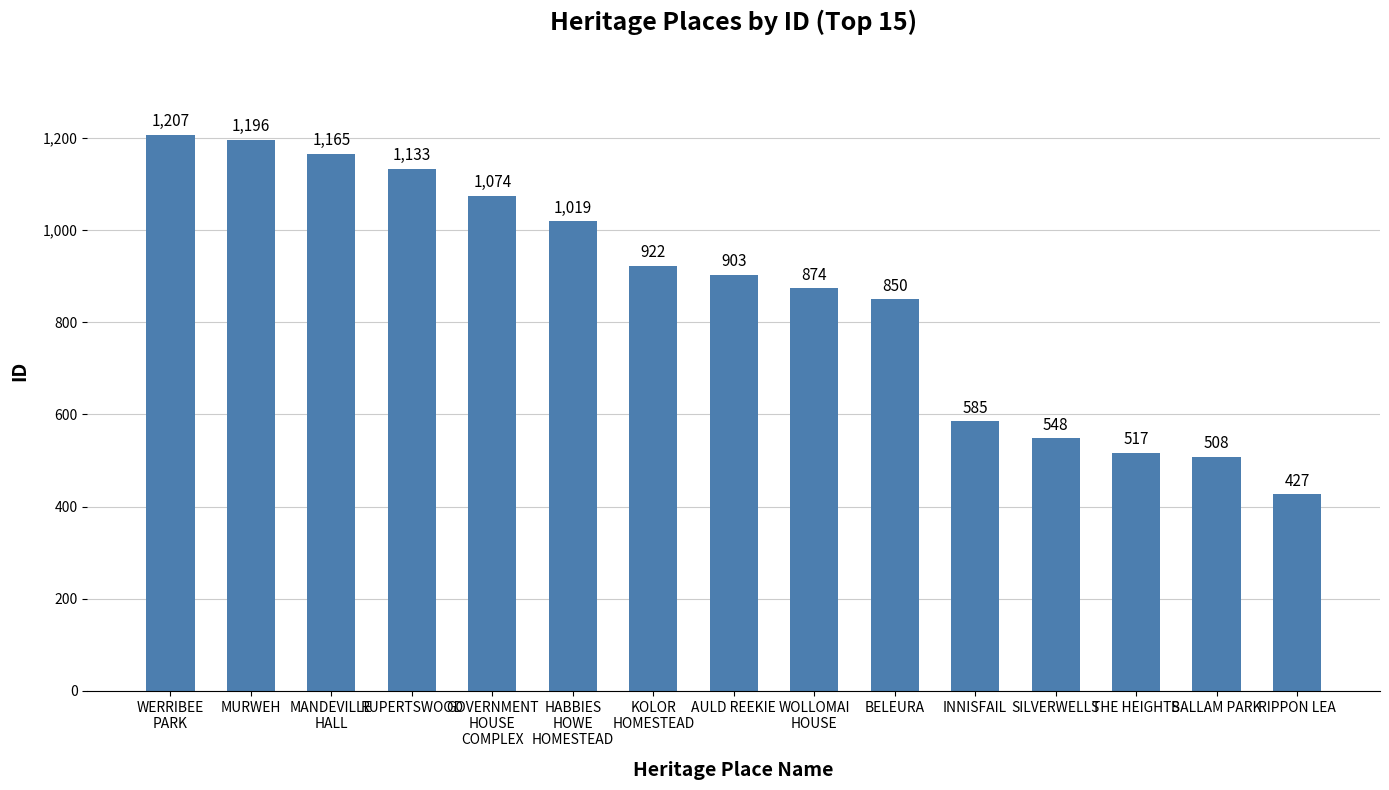

Rank the categories by value from lowest to highest.

RIPPON LEA, BALLAM PARK, THE HEIGHTS, SILVERWELLS, INNISFAIL, BELEURA, WOLLOMAI
HOUSE, AULD REEKIE, KOLOR
HOMESTEAD, HABBIES
HOWE
HOMESTEAD, GOVERNMENT
HOUSE
COMPLEX, RUPERTSWOOD, MANDEVILLE
HALL, MURWEH, WERRIBEE
PARK